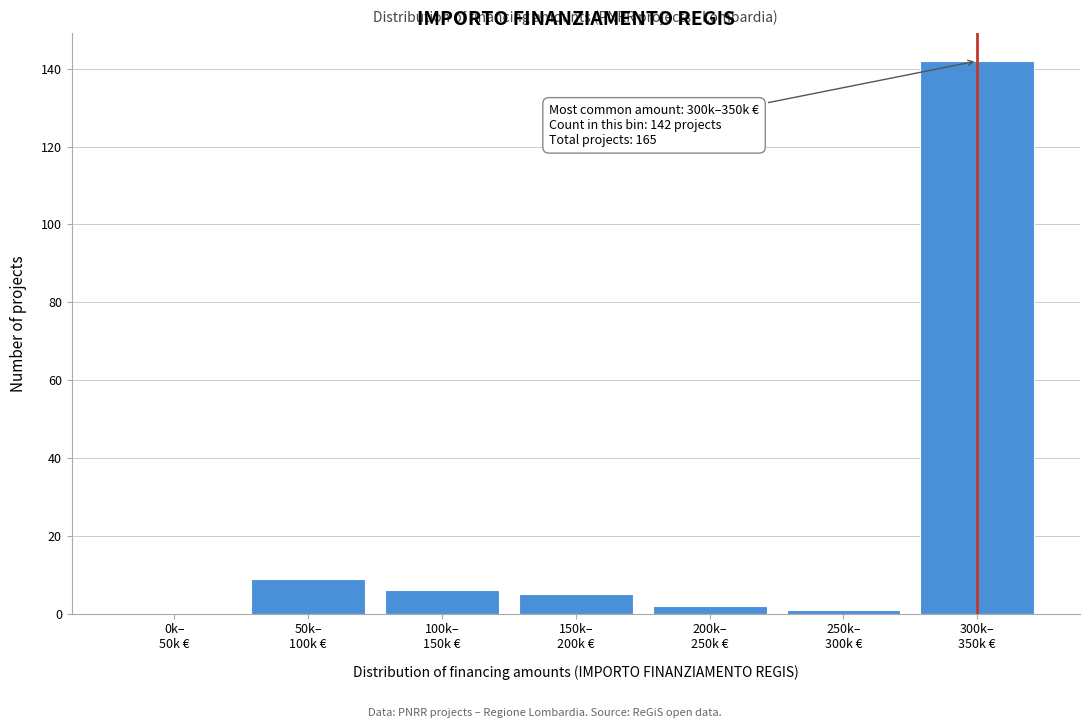

What is the sum of all values?

165